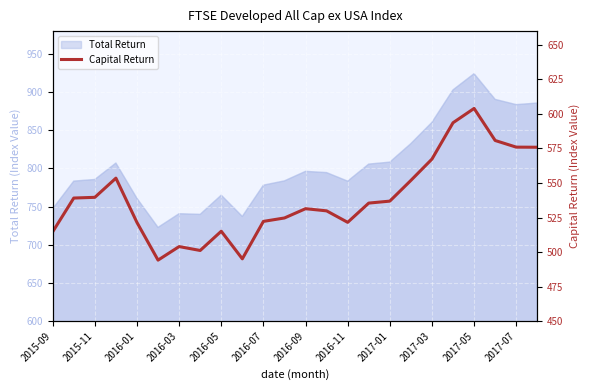

How many interior local valleys (lower than both neighbors) does the data have?

4